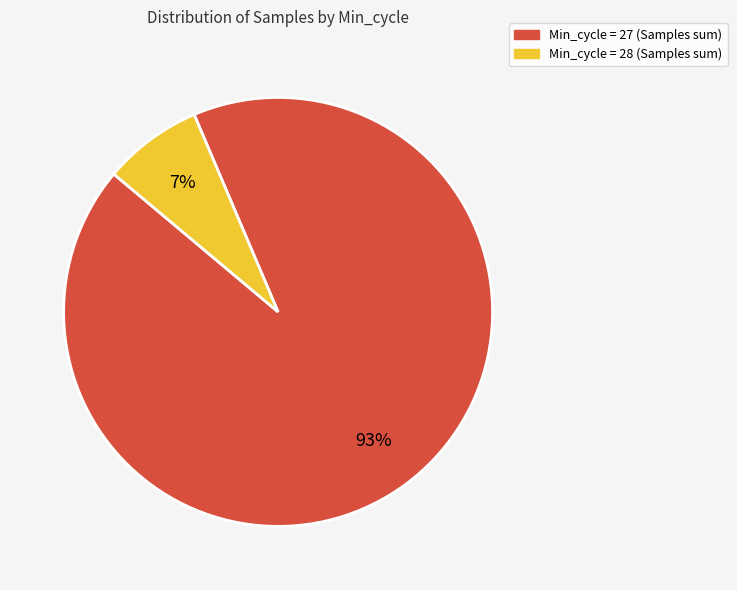

To the nearest percent, what is the average slice percentage?

50%